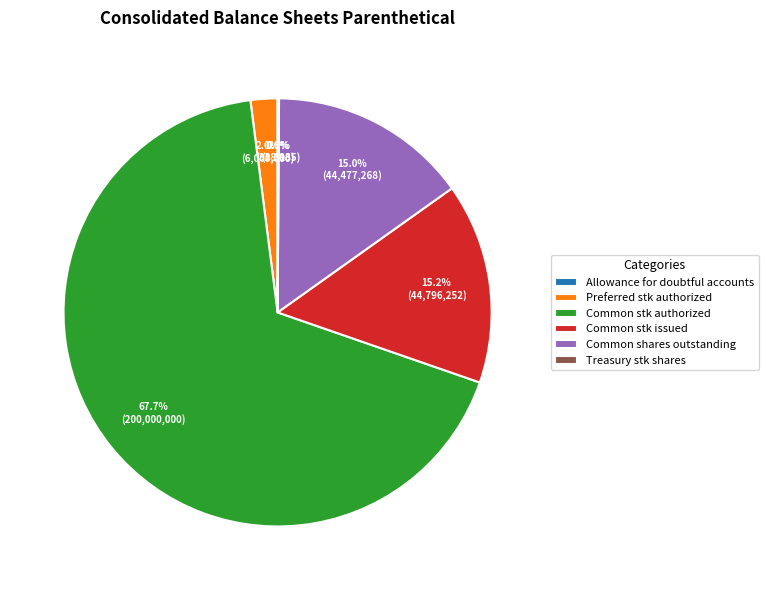

Which category accounts for the majority?

Common stock, shares authorized